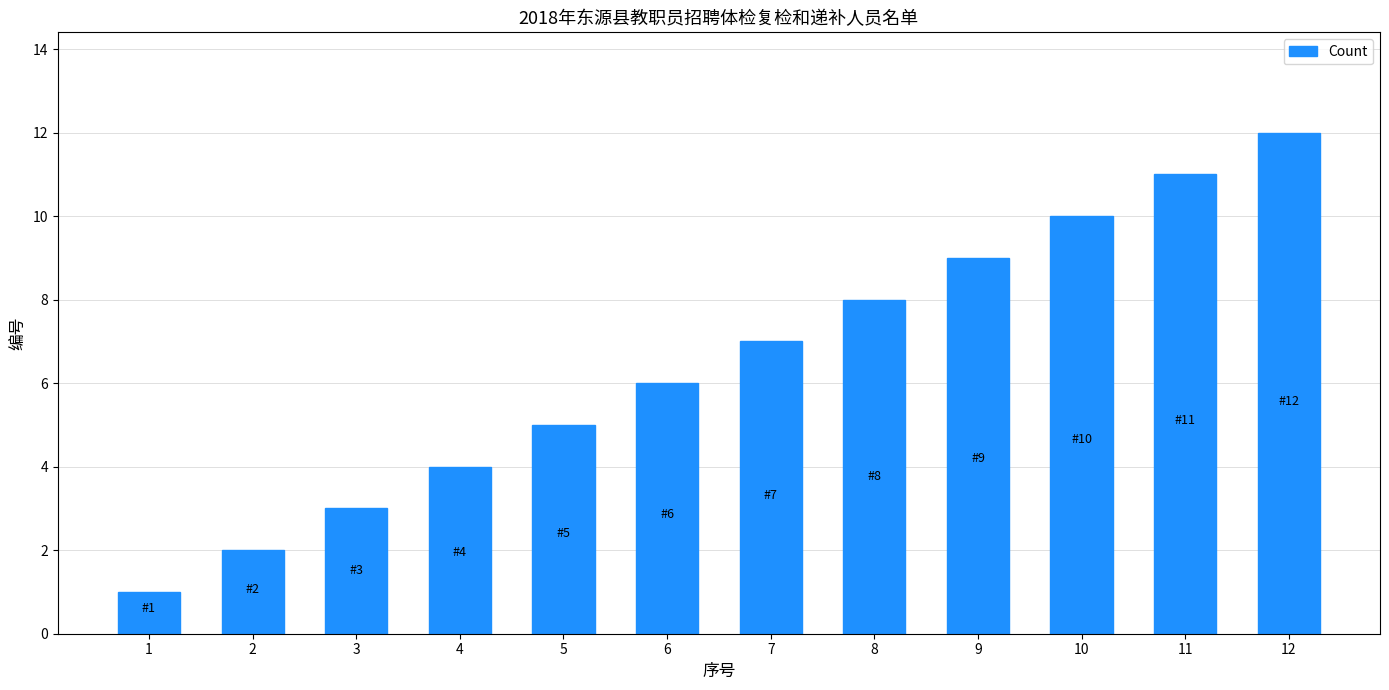

What is the value of the 3rd bar from the left?

3